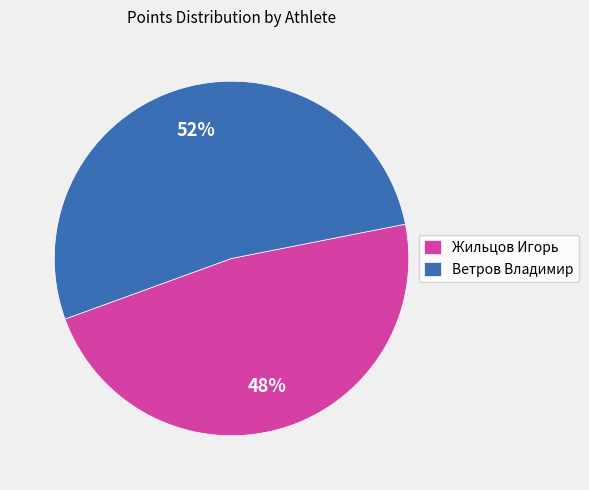

To the nearest percent, what percentage of the pie is Ветров Владимир?

52%